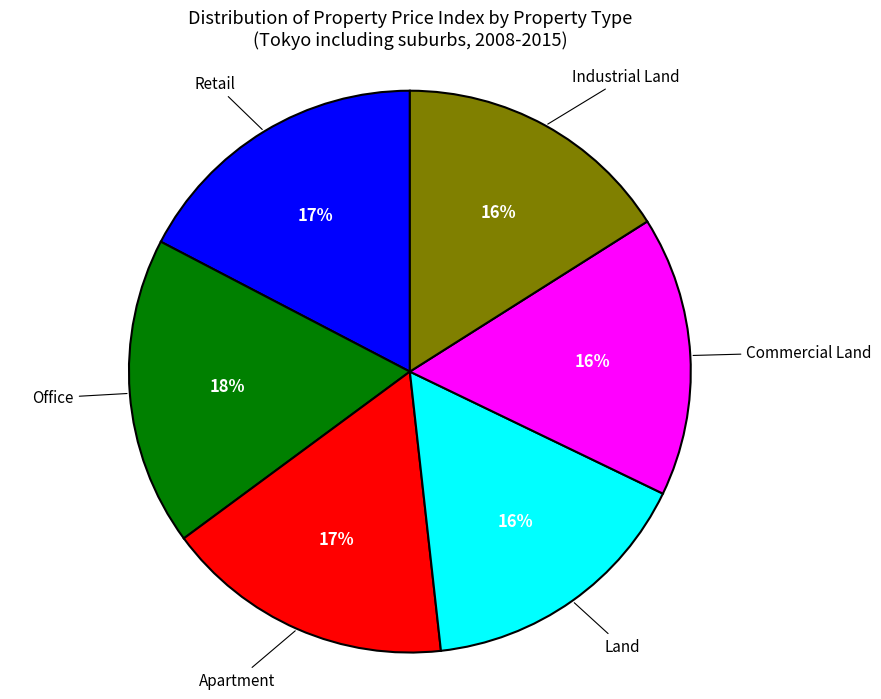

Does any single category account for the majority?

No